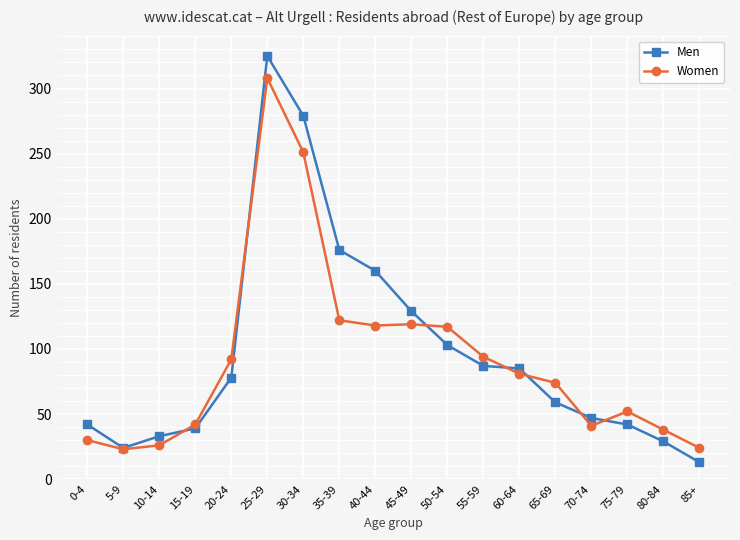

What is the label of the 15th point from the right?

15-19